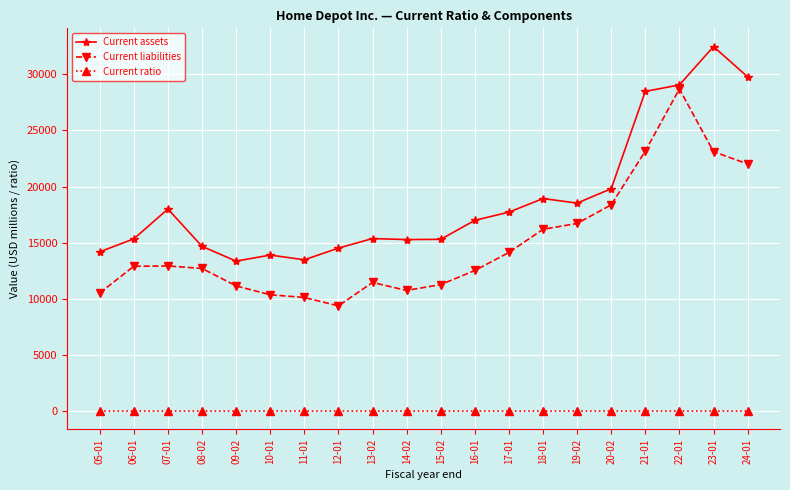

Is the value of Current ratio at 08-02 greater than the value of Current assets at 15-02?

No